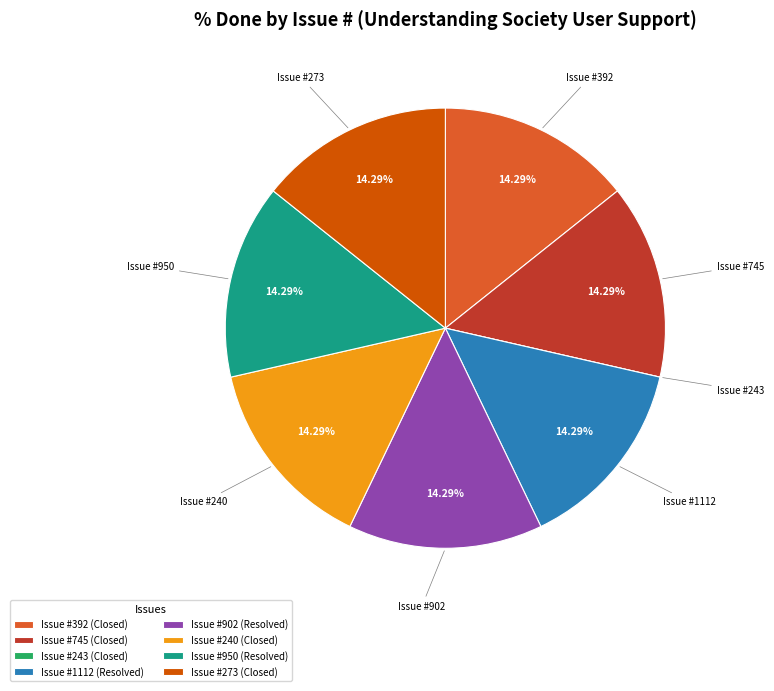

Do Issue #240 (Closed) and Issue #273 (Closed) together represent more than half of the pie?

No